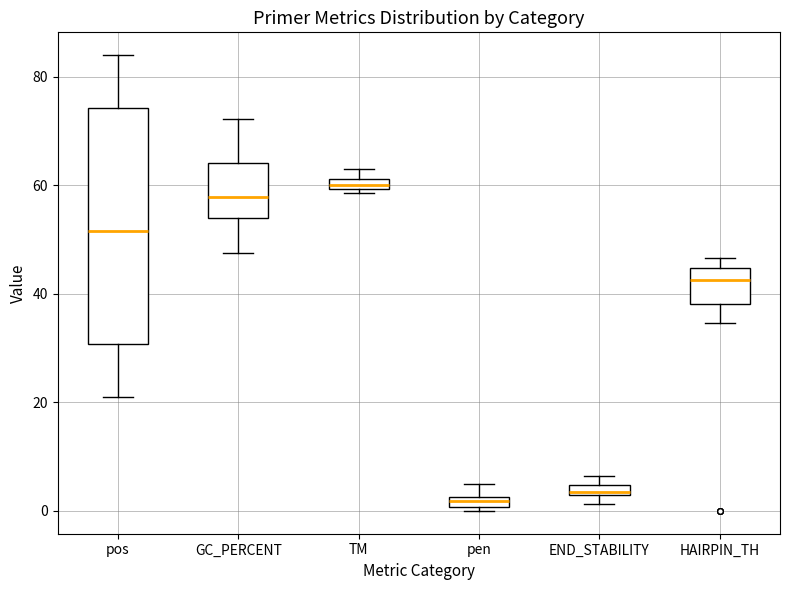

Where is the lower edge of the box for TM on the y-axis? The values are not printed on the chart, so give them approximately, as read against the axis.

60